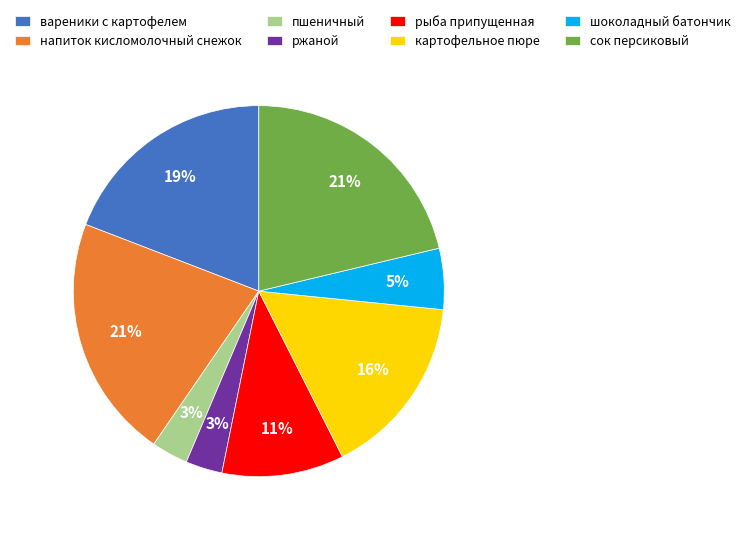

Is it true that картофельное пюре is 16% of the pie?

True